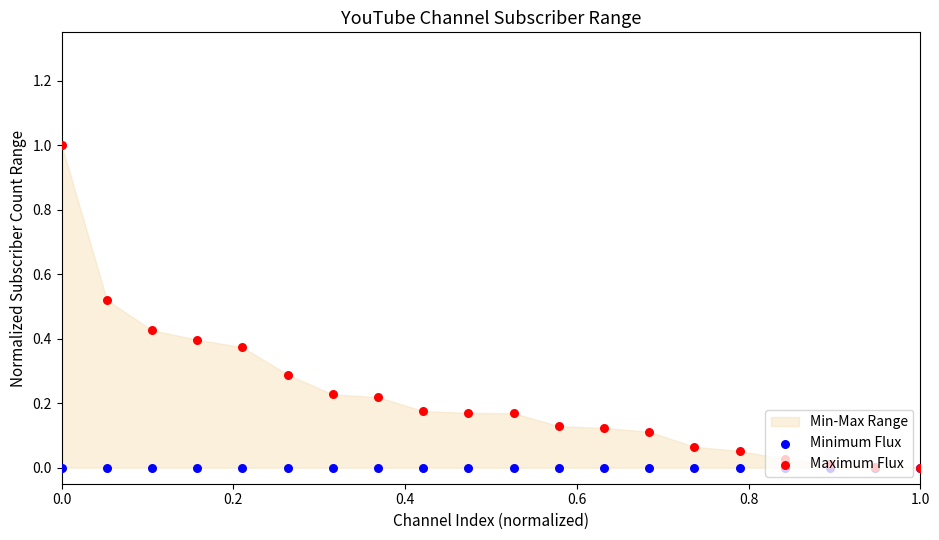

Which series has the largest total across all categories?

Maximum Flux